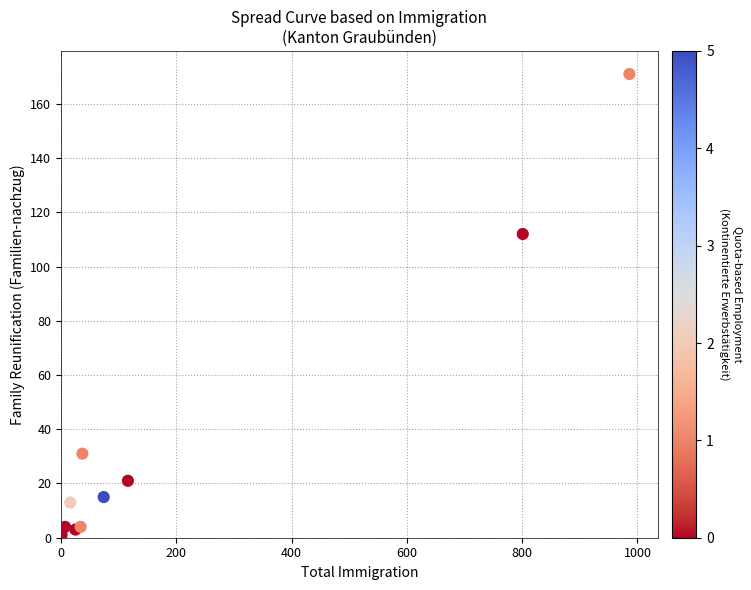

What Y value in the scatter plot is closest to 86?

112